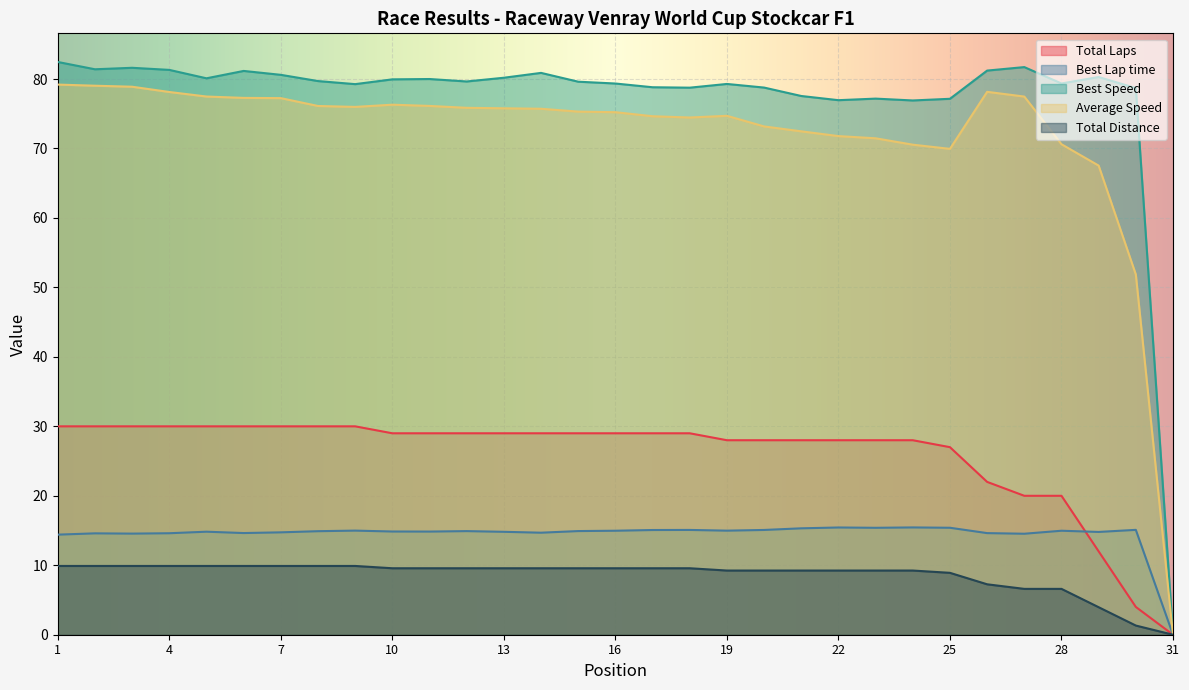

What is the average value of the Average Speed series?

71.9